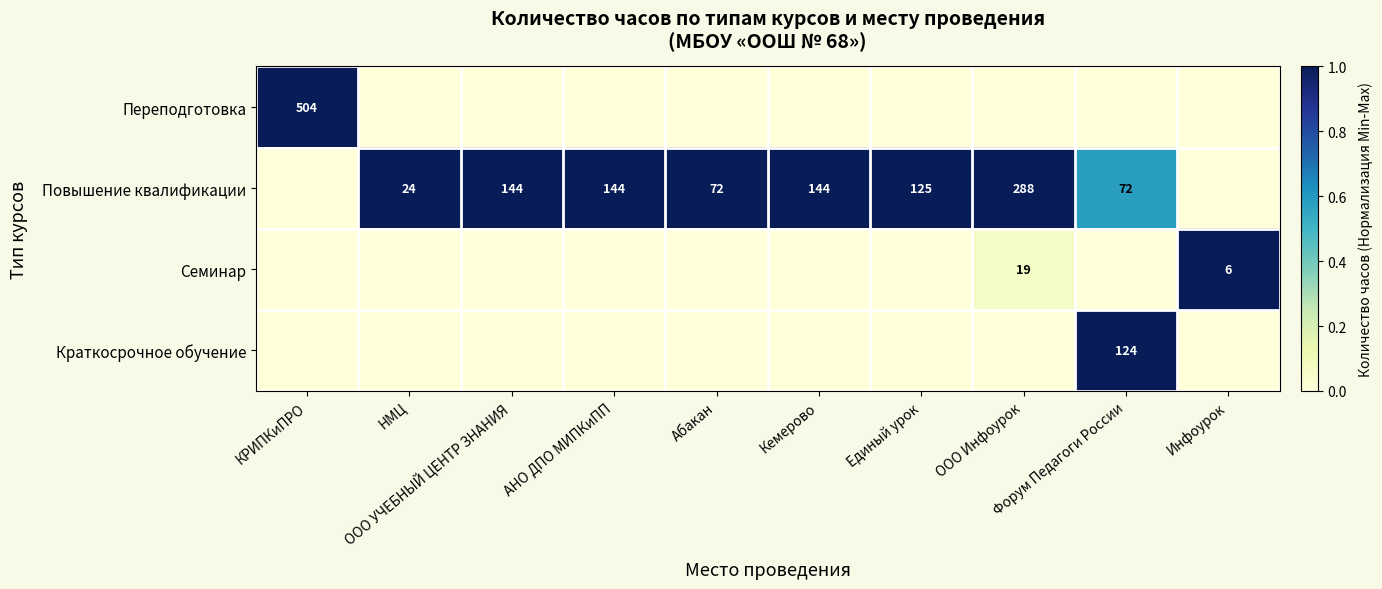

Is the value of Переподготовка at ООО Инфоурок greater than the value of Семинар at АНО ДПО МИПКиПП?

No